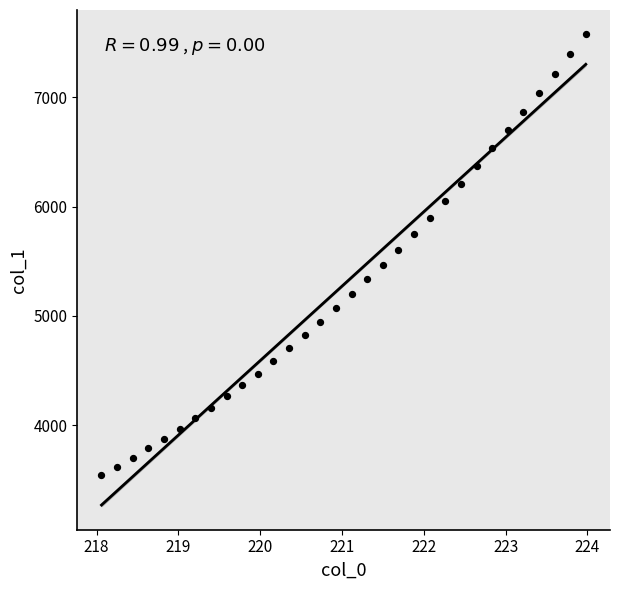

What is the range of X values (max minus min)?

5.9